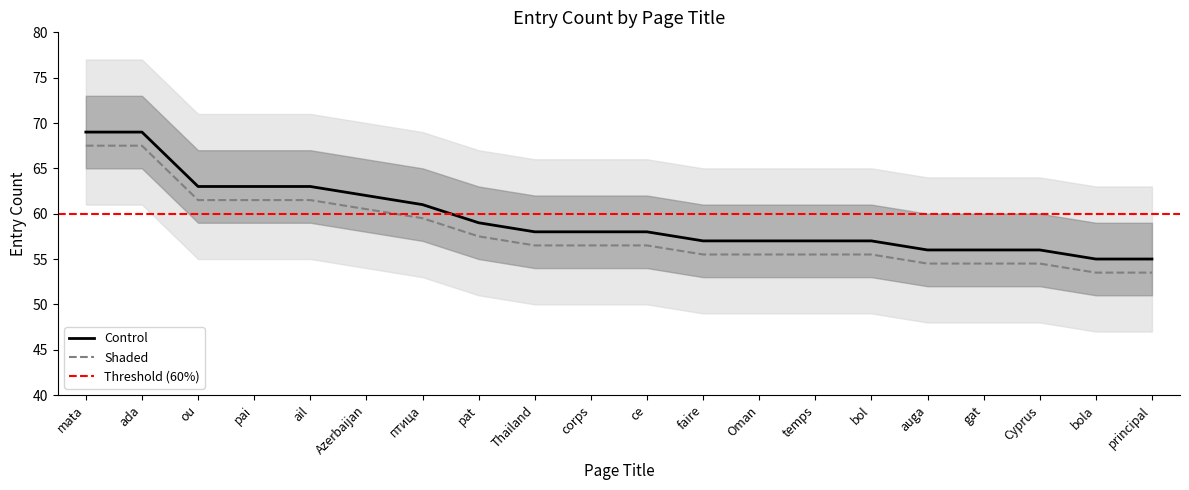

What is the change in value from ada to pat?

-10